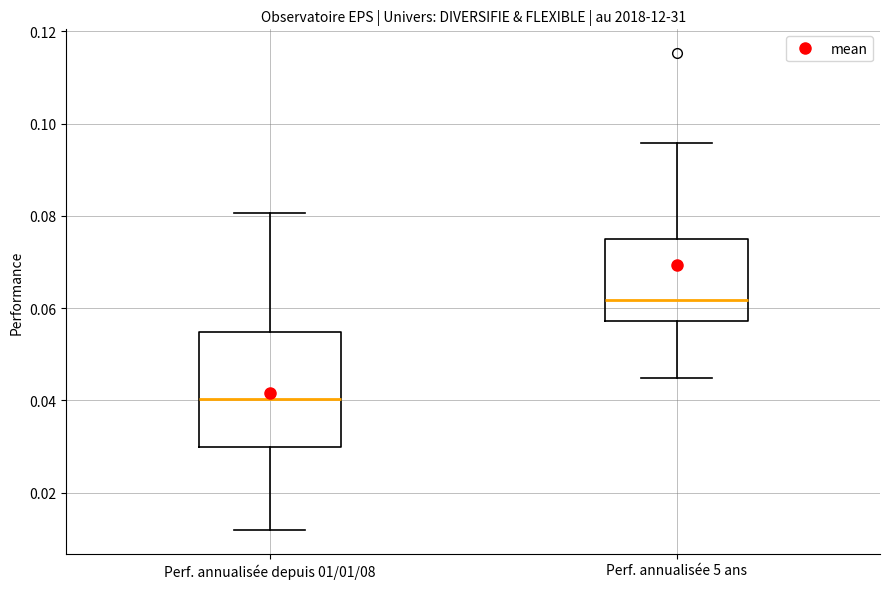

Which box has the highest median line?

Perf. annualisée 5 ans